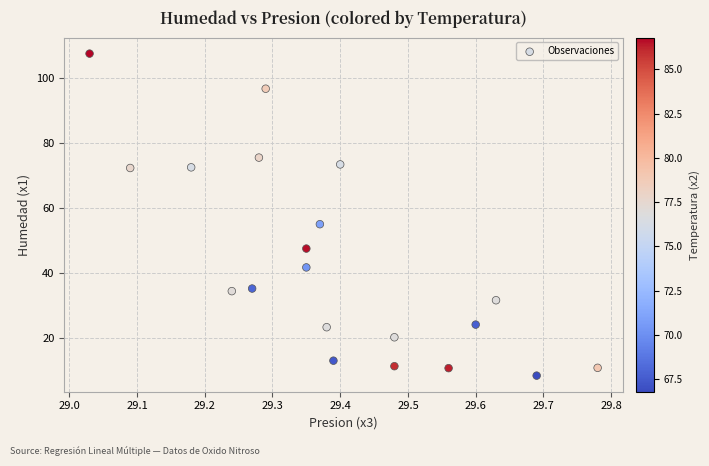

What Y value in the scatter plot is closest to 57?

54.9